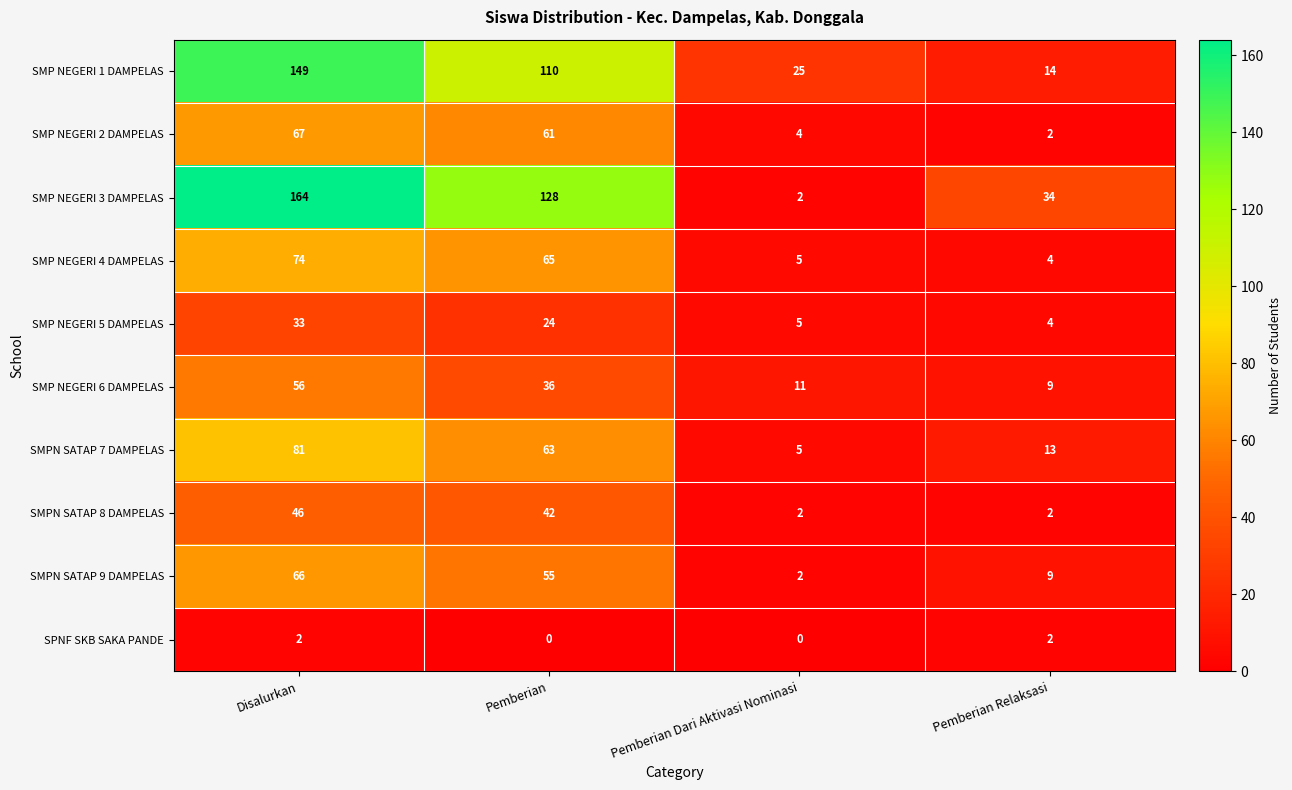

At which label does SMP NEGERI 2 DAMPELAS reach its peak?

Disalurkan